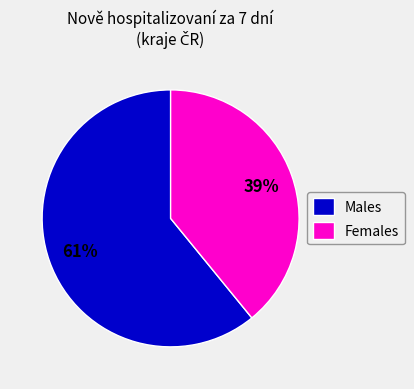

Which category has the biggest portion of the pie?

Males